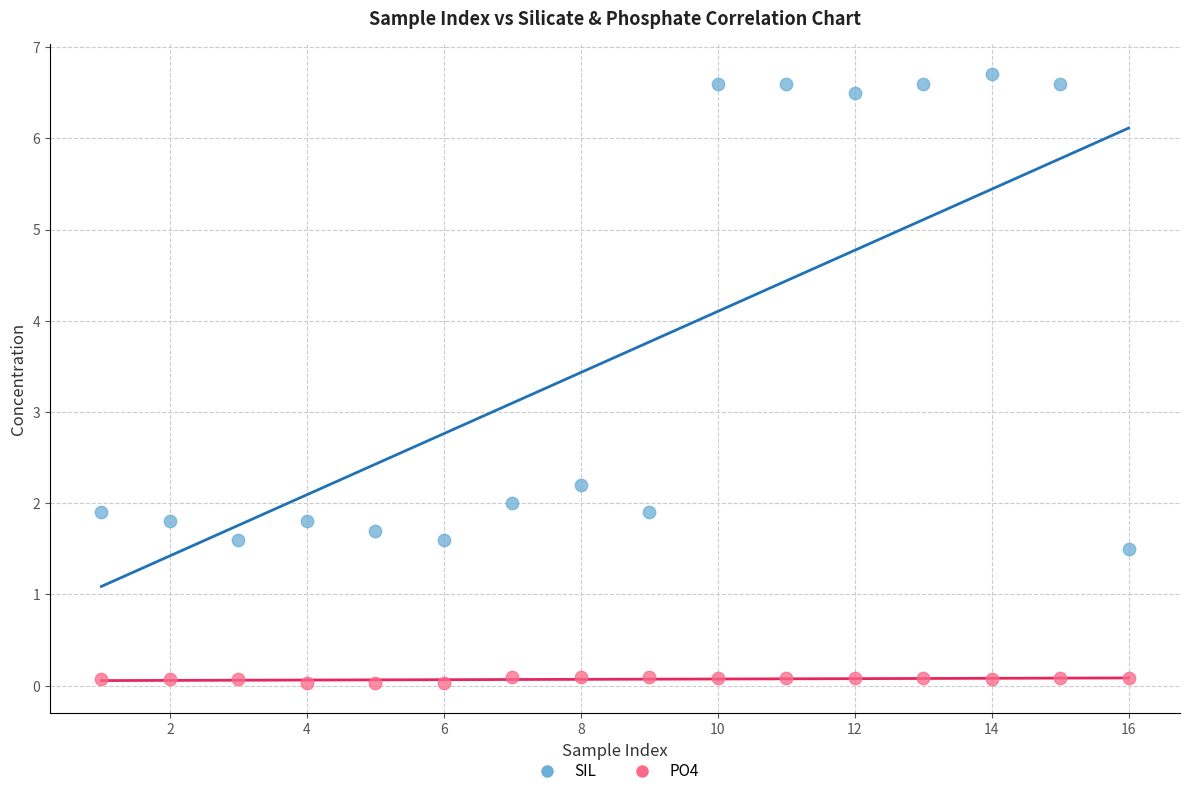

Which series reaches the minimum Y coordinate?

PO4